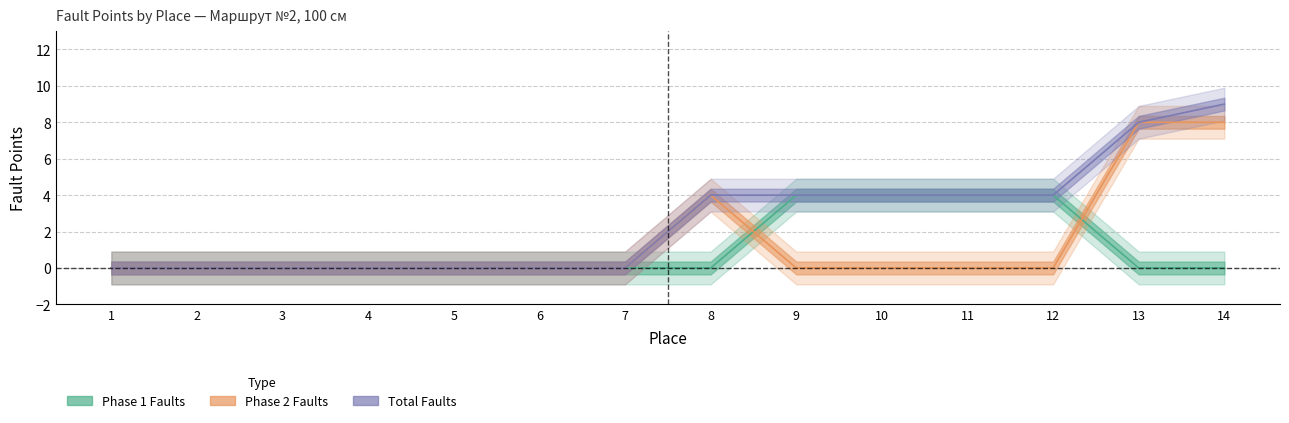

What are all the series names shown in the legend?

phase1_faults, phase2_faults, total_faults